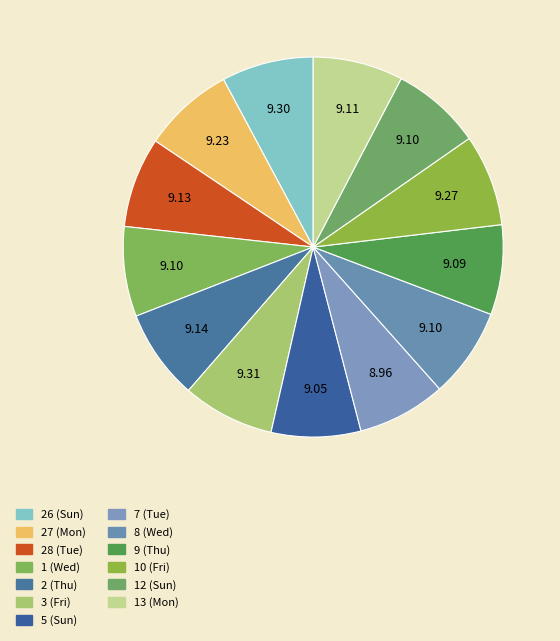

Rank the categories by value from lowest to highest.

7 (Tue), 5 (Sun), 9 (Thu), 1 (Wed), 8 (Wed), 12 (Sun), 13 (Mon), 28 (Tue), 2 (Thu), 27 (Mon), 10 (Fri), 26 (Sun), 3 (Fri)